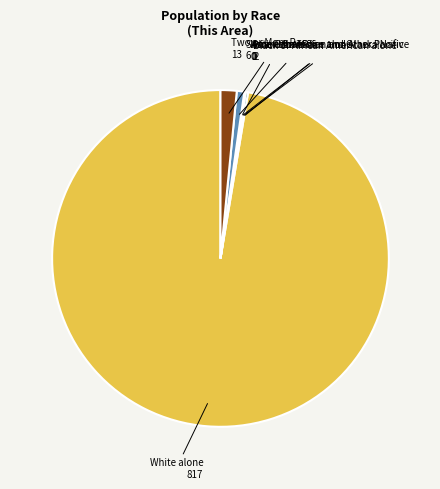

Does any single category account for the majority?

Yes